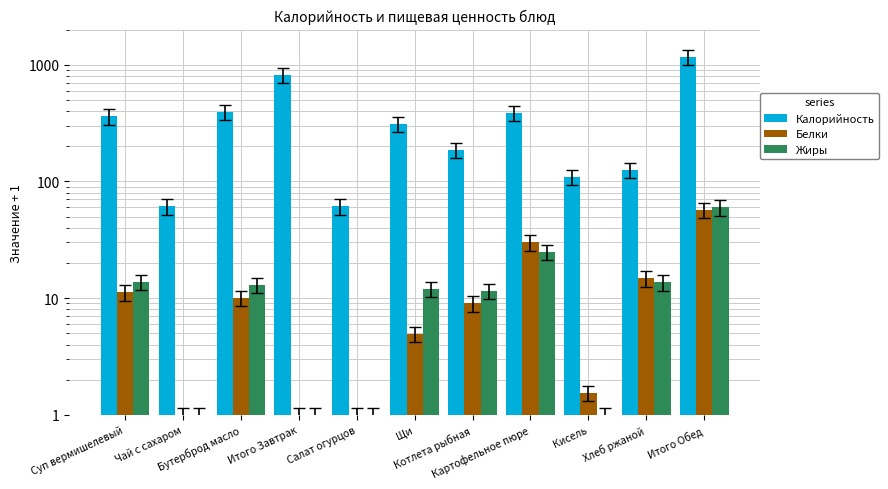

The value of Белки at Чай с сахаром is 0.4. True or false?

False